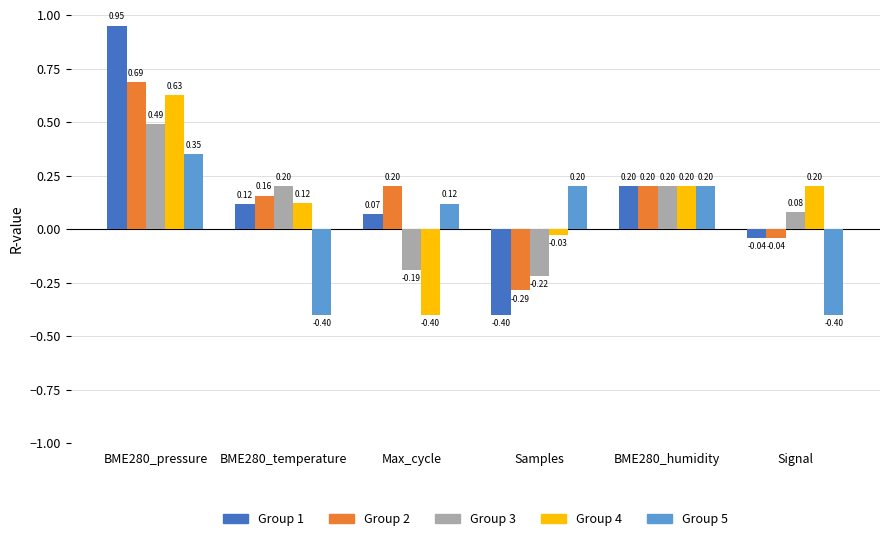

Which series has the largest range (max minus min)?

Group 1